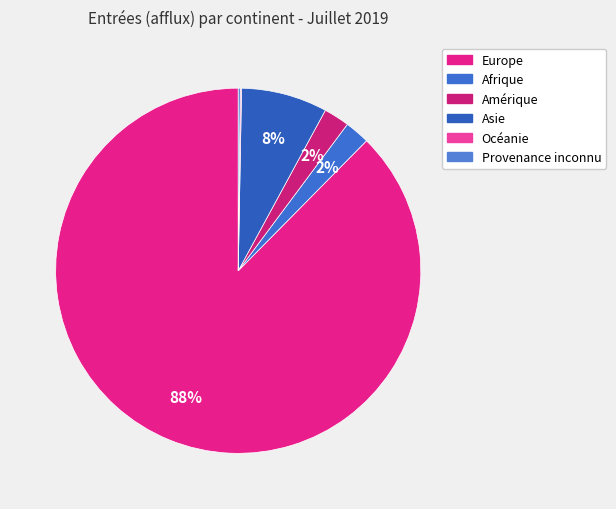

To the nearest percent, what is the difference between the largest and smallest slice percentages?

87%